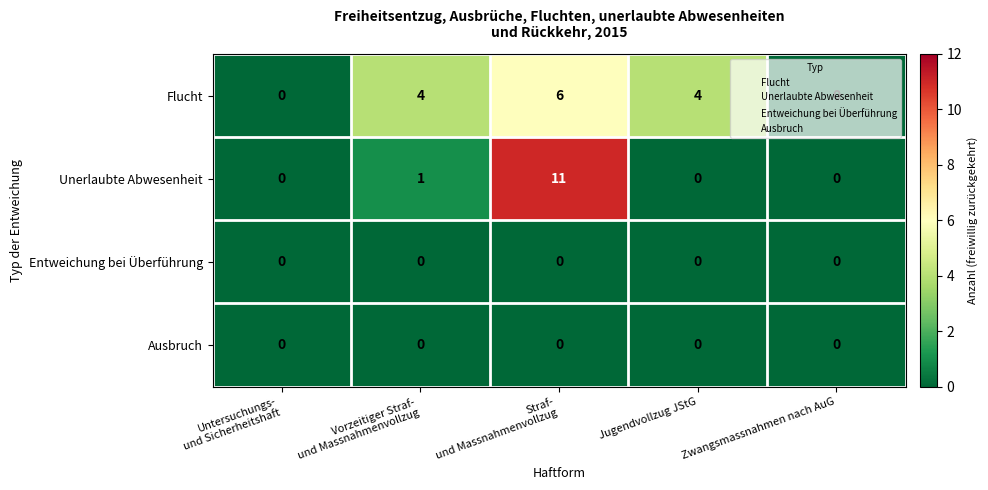

At which category is the sum across all series the highest?

Straf-
und Massnahmenvollzug